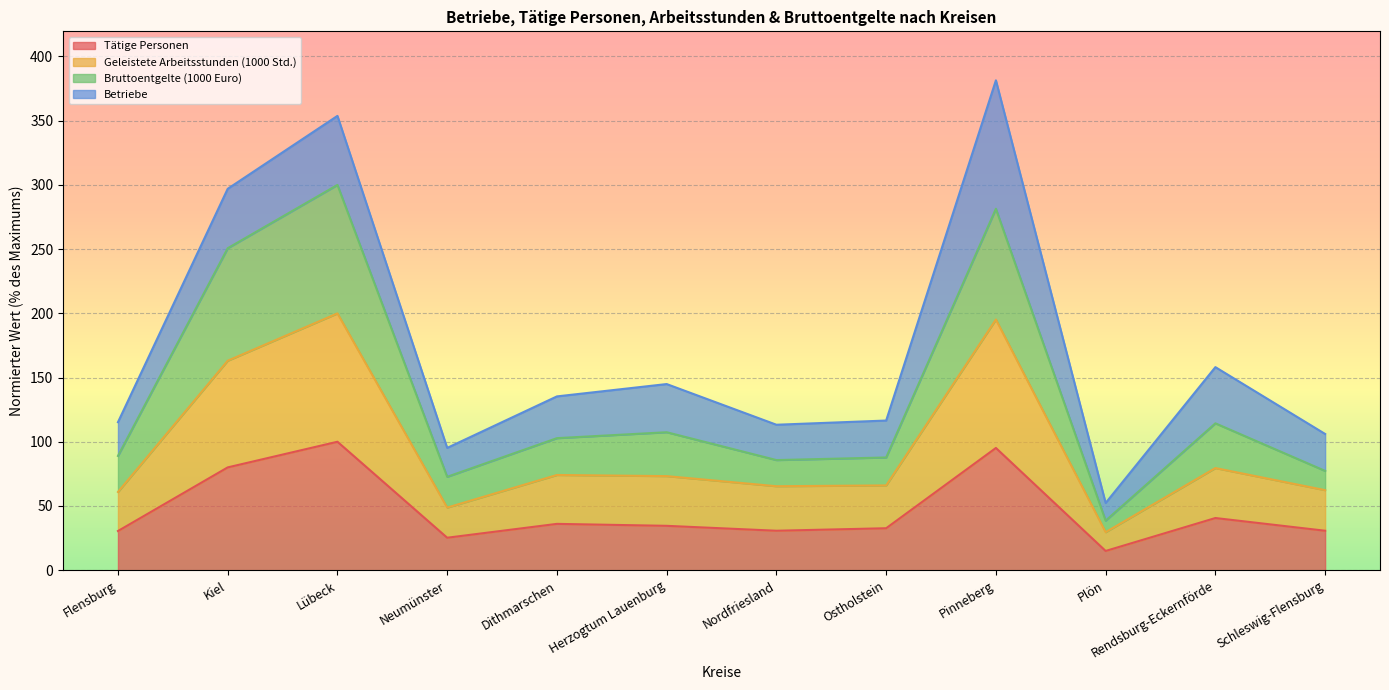

What is the total value across all series at Dithmarschen?

135.3